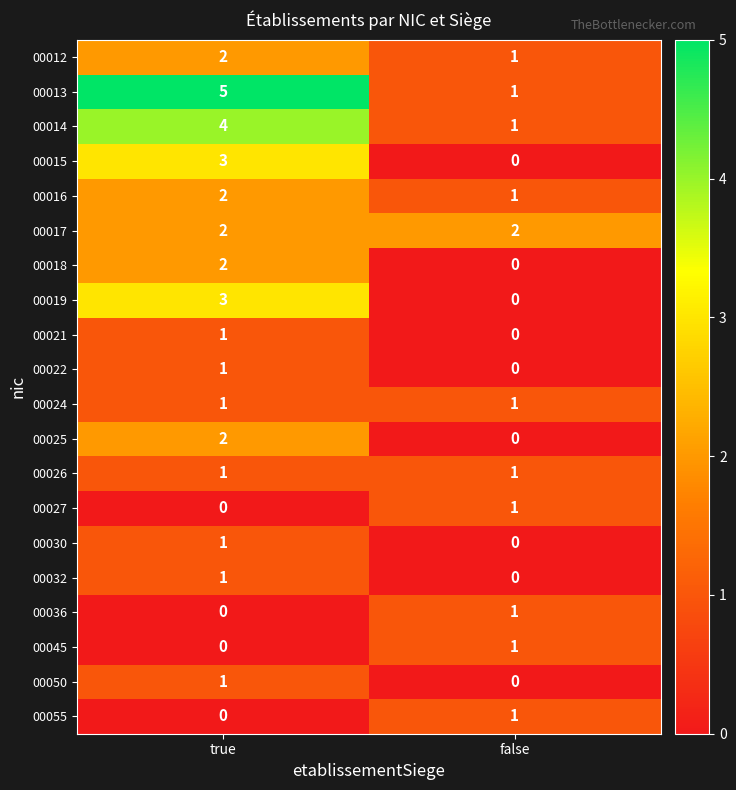

What is the maximum value shown in the chart?

5